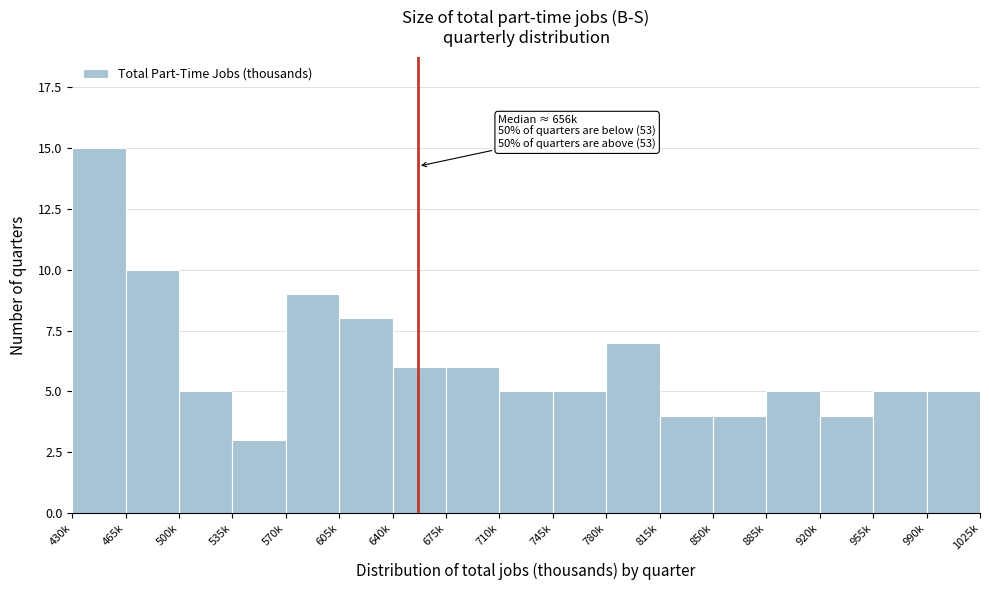

Reading right to left, transcribe all the data shown in this chart.

990k=5	955k=5	920k=4	885k=5	850k=4	815k=4	780k=7	745k=5	710k=5	675k=6	640k=6	605k=8	570k=9	535k=3	500k=5	465k=10	430k=15